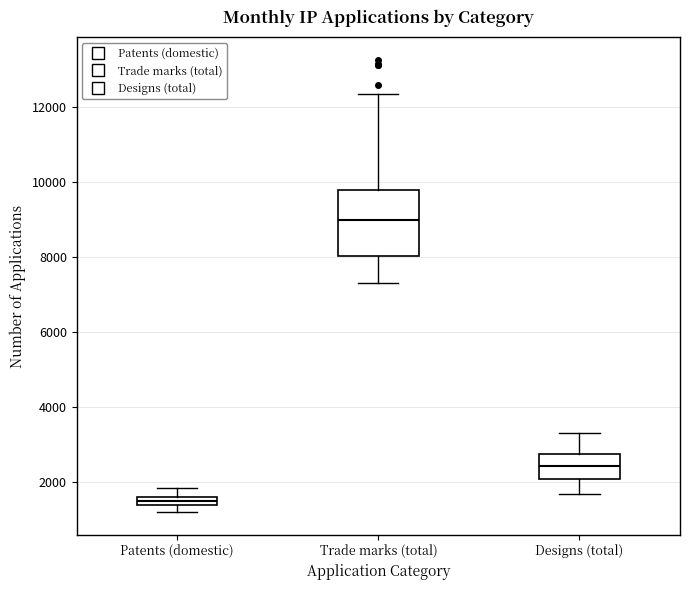

Which box has the highest median line?

Trade marks (total)